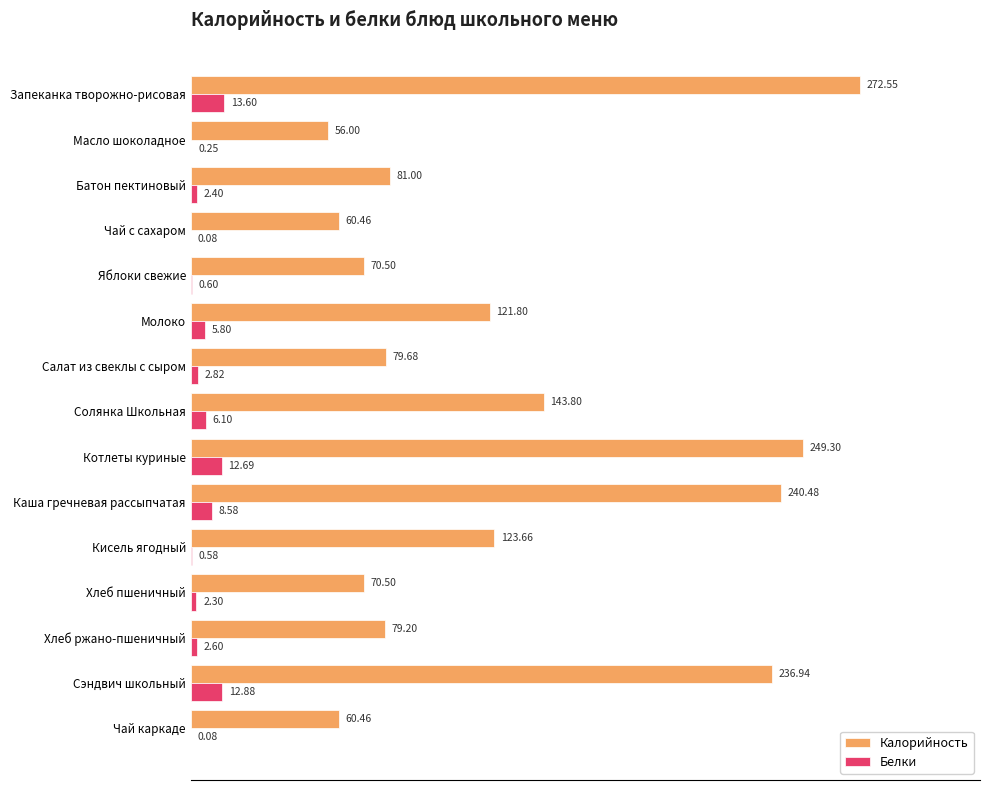

What is the sum of the Калорийность values at Чай каркаде and Котлеты куриные?

309.8